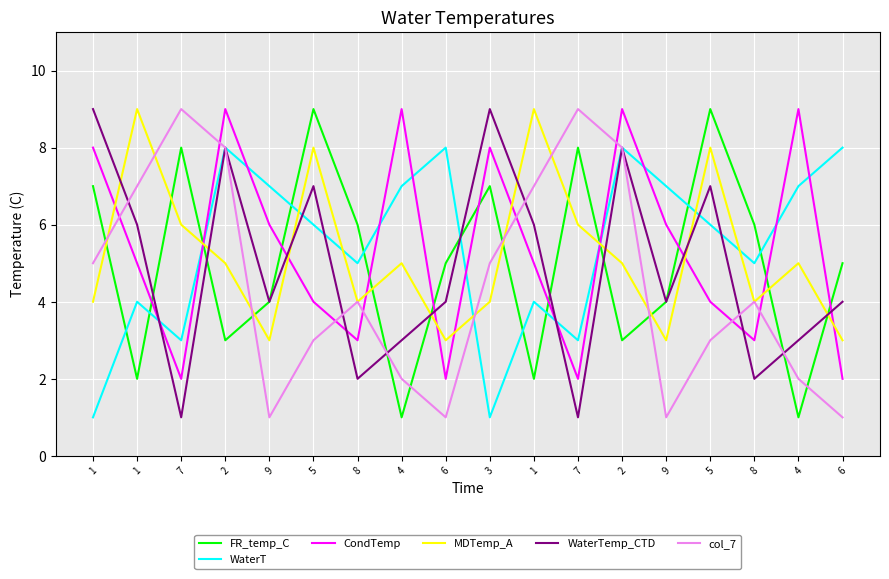

Is the value of CondTemp at 2 greater than the value of WaterTemp_CTD at 5?

Yes